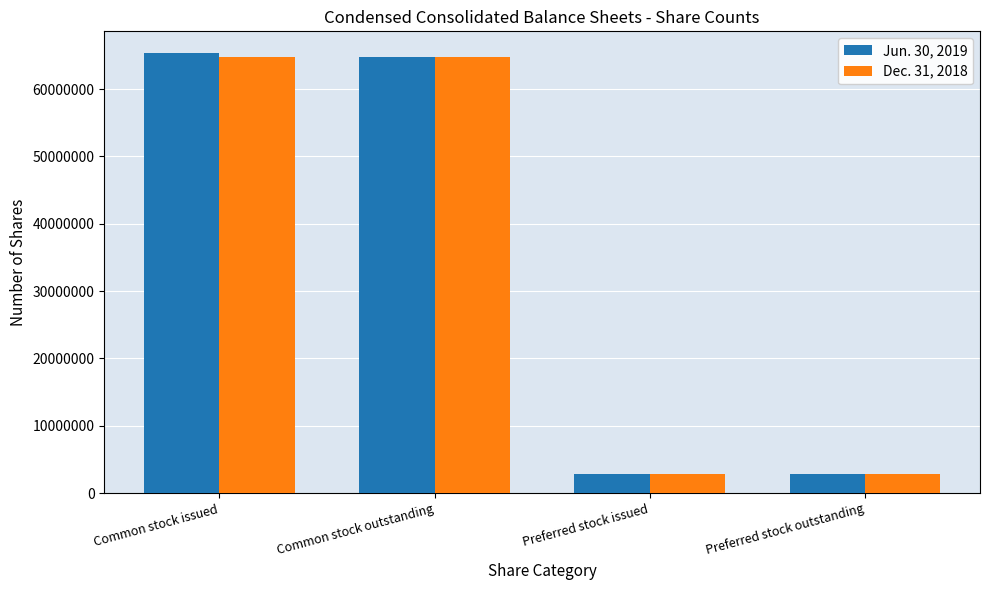

What value does the Jun. 30, 2019 series have at Preferred stock outstanding, to the nearest 10?

2819550